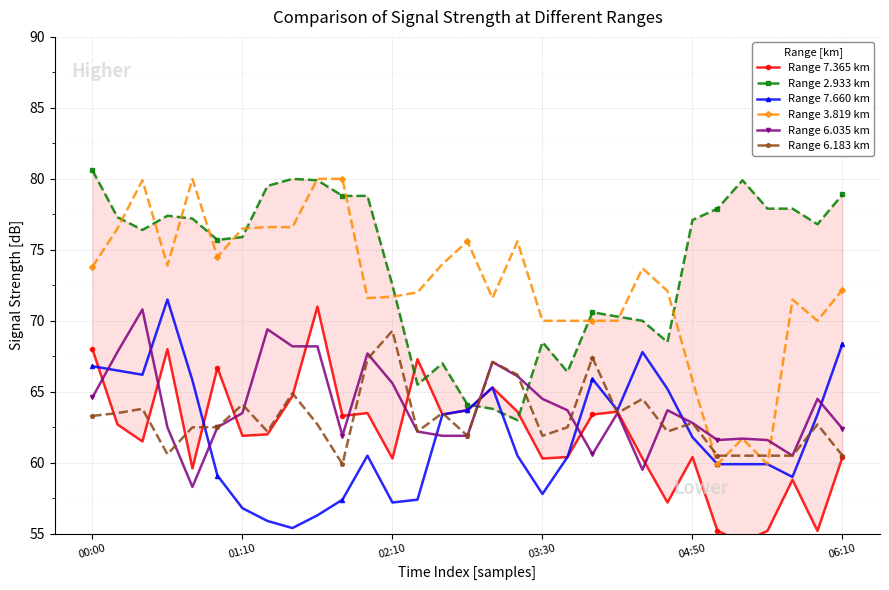

At which label does Range 6.183 km reach its minimum?

10